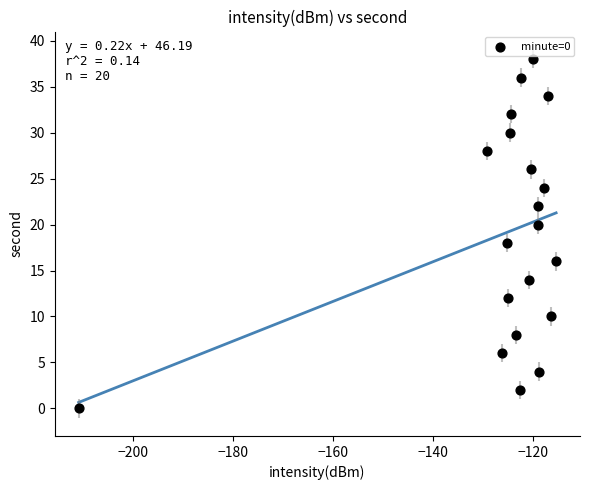

What is the range of Y values (max minus min)?

38